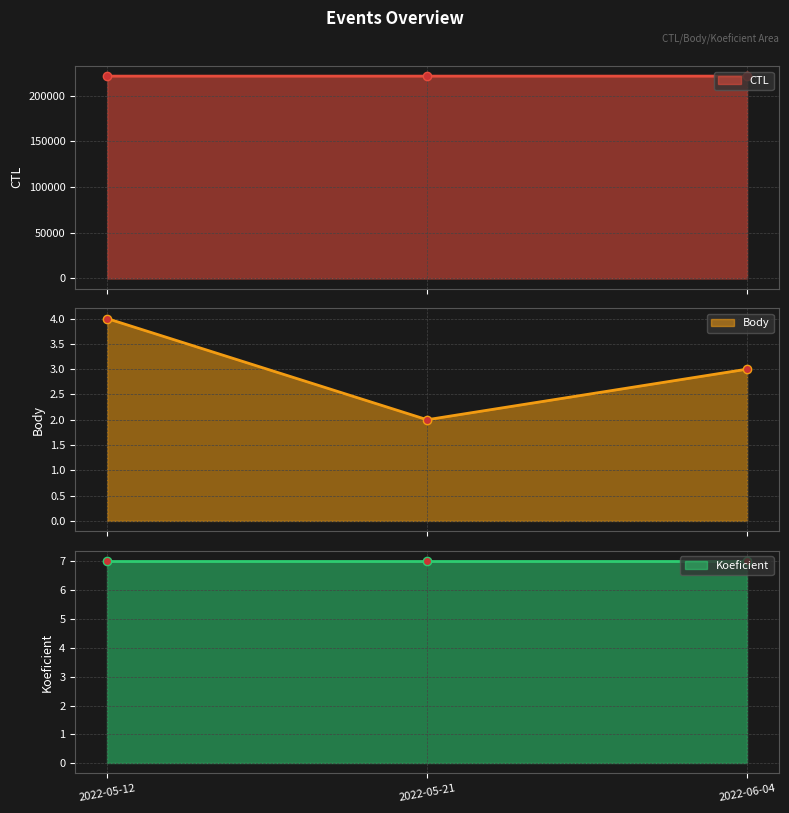

Which has a higher value, 2022-05-21 or 2022-05-12?

2022-05-21